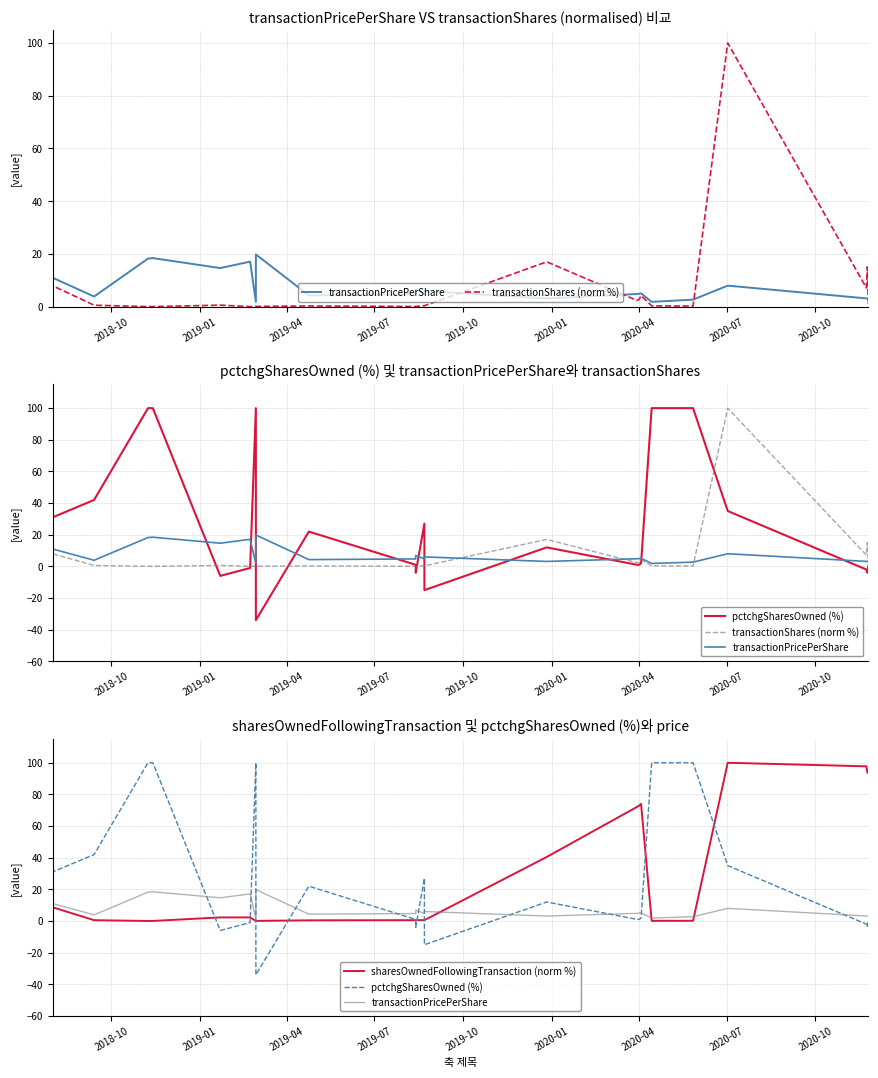

At which category does transactionShares (norm %) reach its first local peak?

2020-01